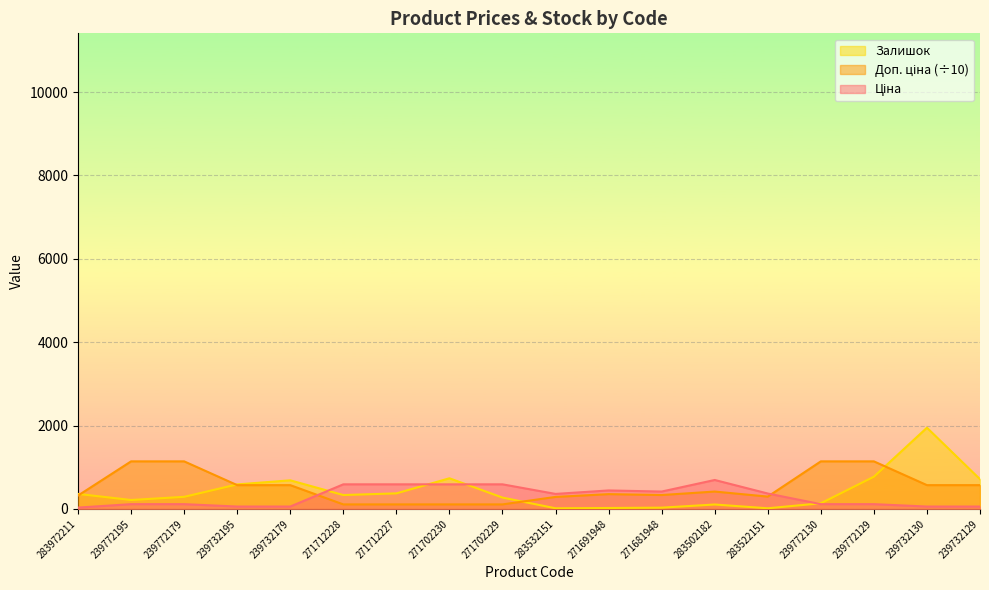

How many data points in Залишок are above 333?

8